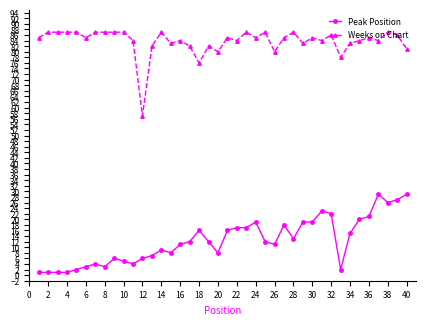

Reading left to right, what are all the values shown in this chart?

Peak Position: 1	1	1	1	2	3	4	3	6	5	4	6	7	9	8	11	12	16	12	8	16	17	17	19	12	11	18	13	19	19	23	22	2	15	20	21	29	26	27	29
Weeks on Chart: 85	87	87	87	87	85	87	87	87	87	84	57	82	87	83	84	82	76	82	80	85	84	87	85	87	80	85	87	83	85	84	86	78	83	84	85	84	87	86	81